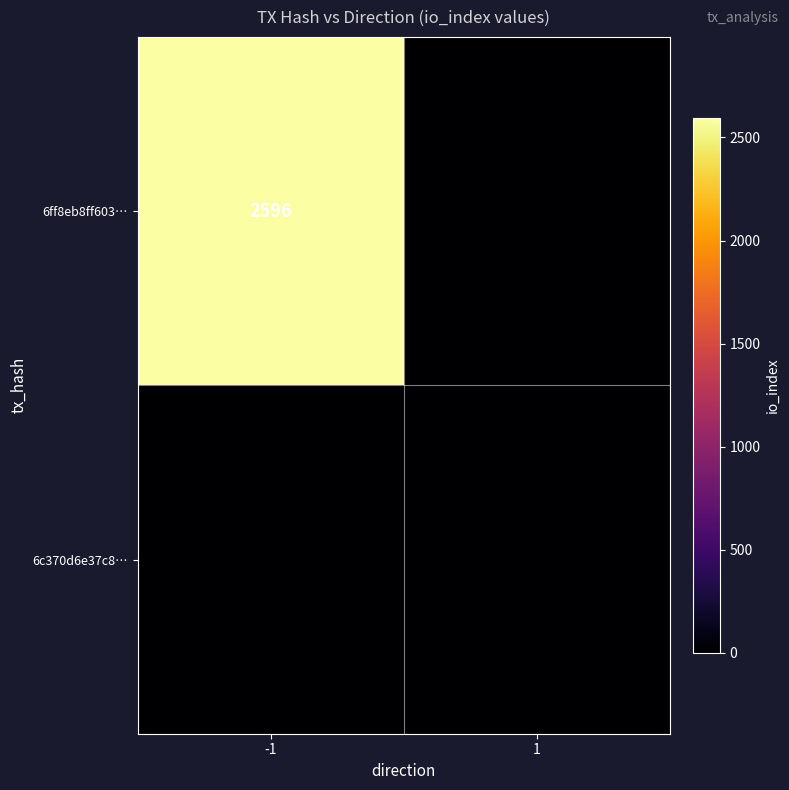

Reading right to left, extract all data points from this chart.

6ff8eb8ff603…: 0	2596
6c370d6e37c8…: 0	0